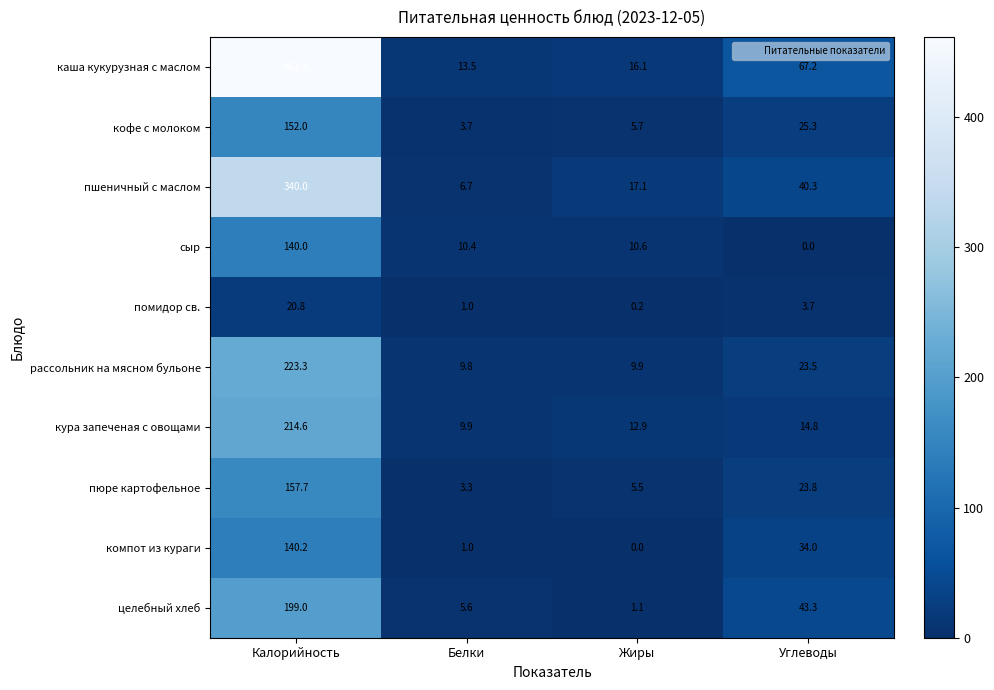

What is the maximum value shown in the chart?

461.4